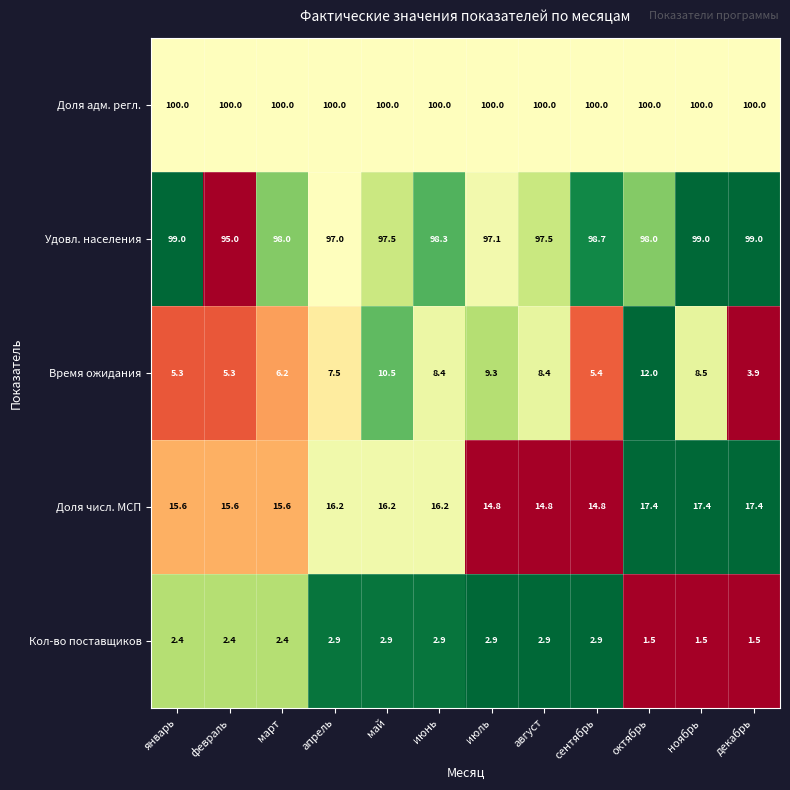

The Удовл. населения series shows 167.1 at июнь. True or false?

False